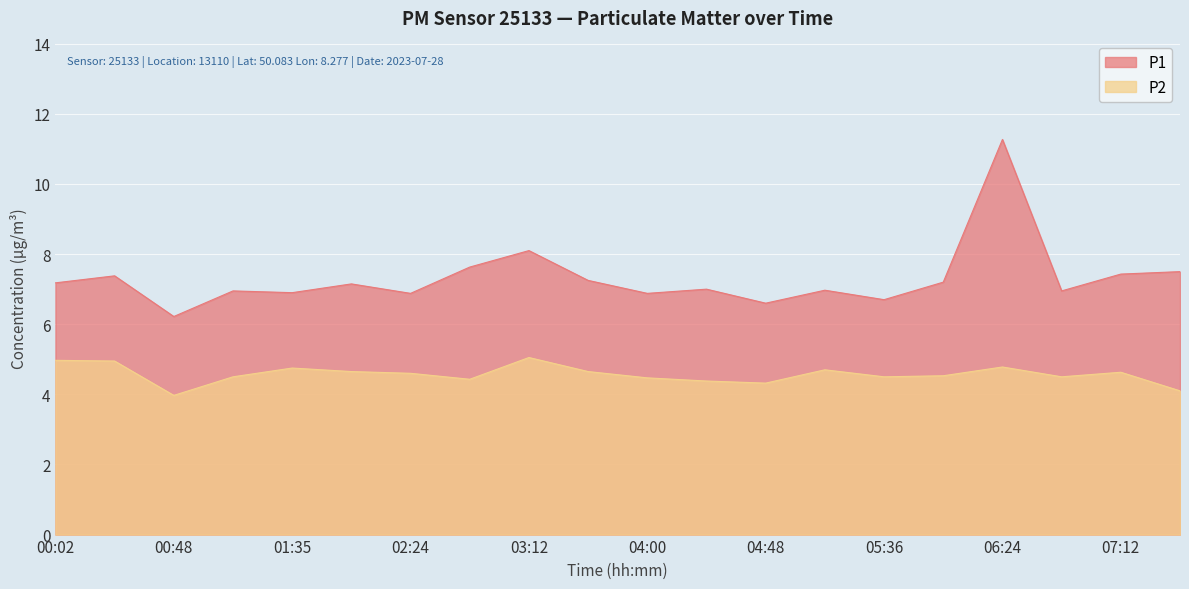

How many lines are shown in the chart?

2